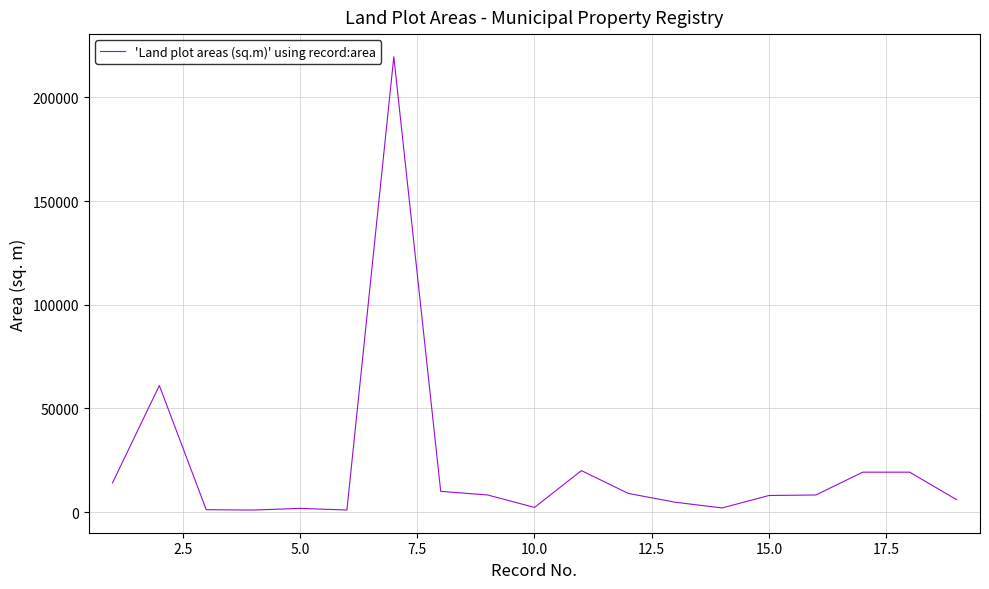

What is the difference between the maximum and minimum values?

218624